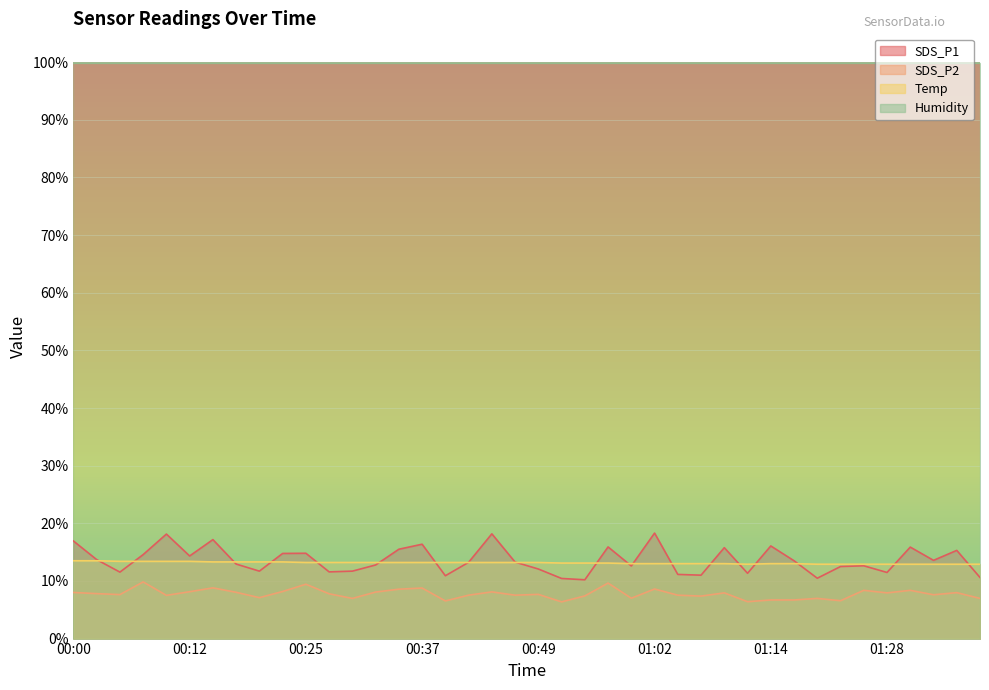

Does the chart display data point markers on the line(s)?

No